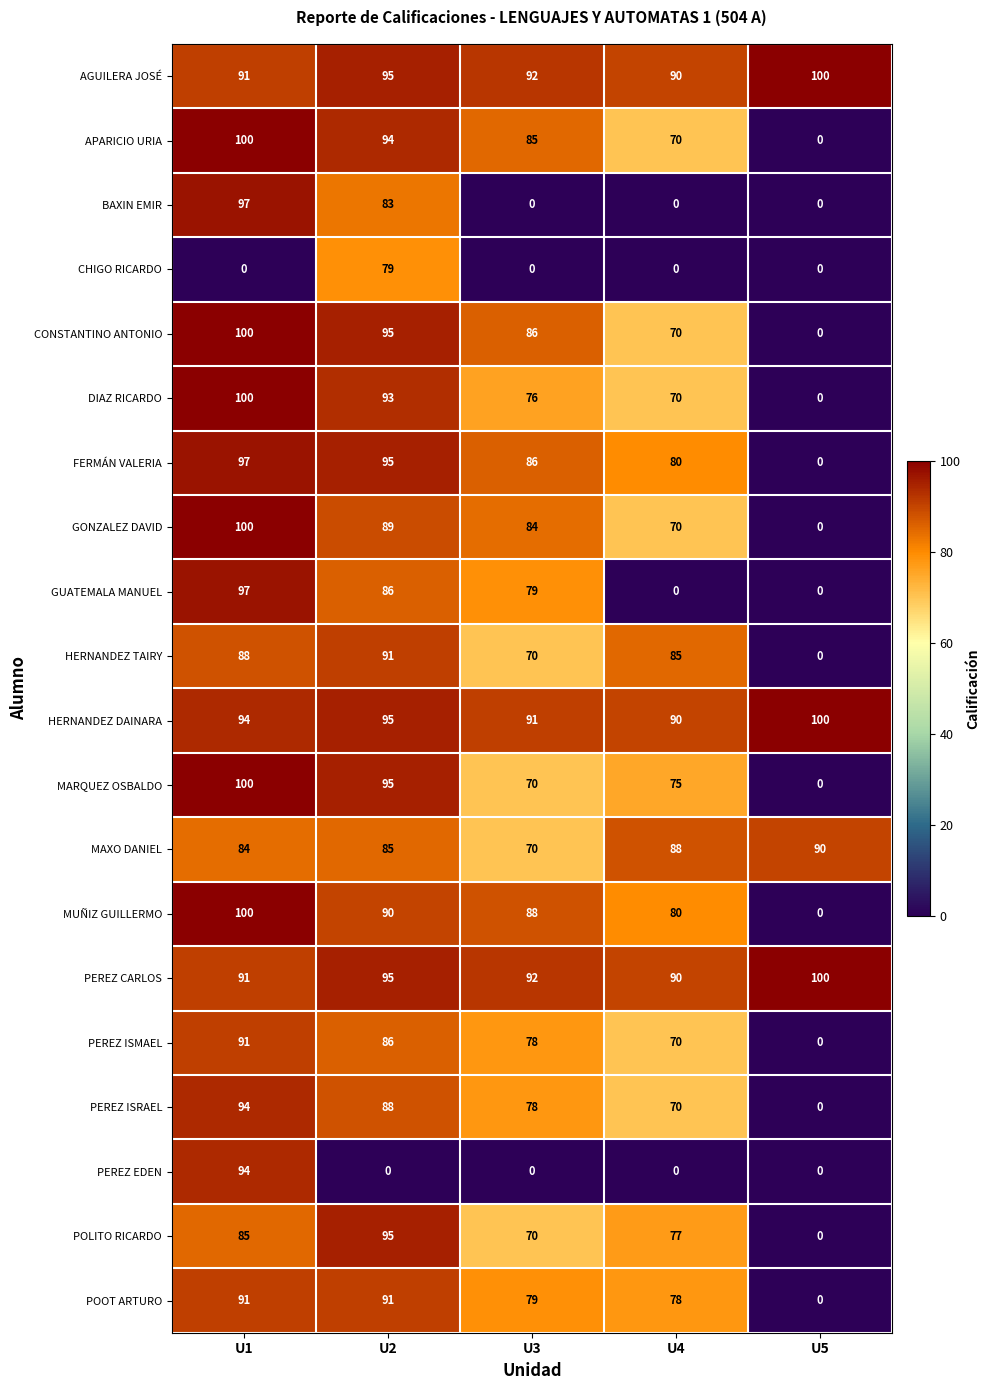

What is the approximate value of MAXO DANIEL at U3, to the nearest 5?

70